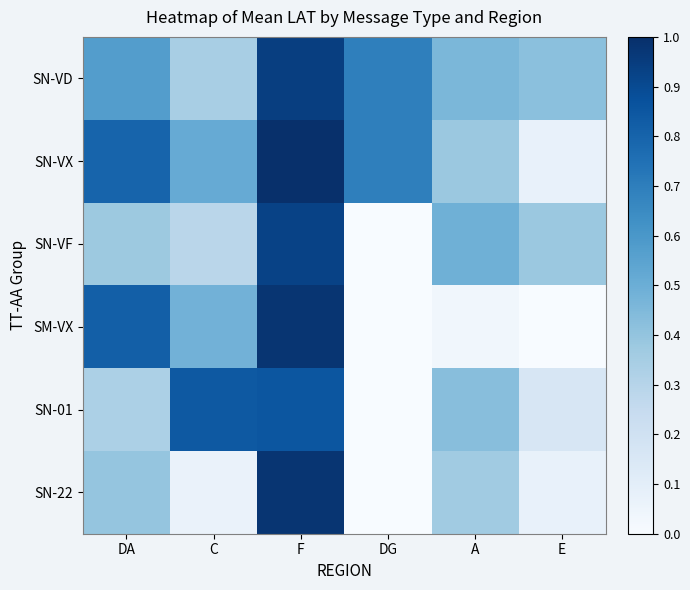

How many categories are shown in the chart?

6